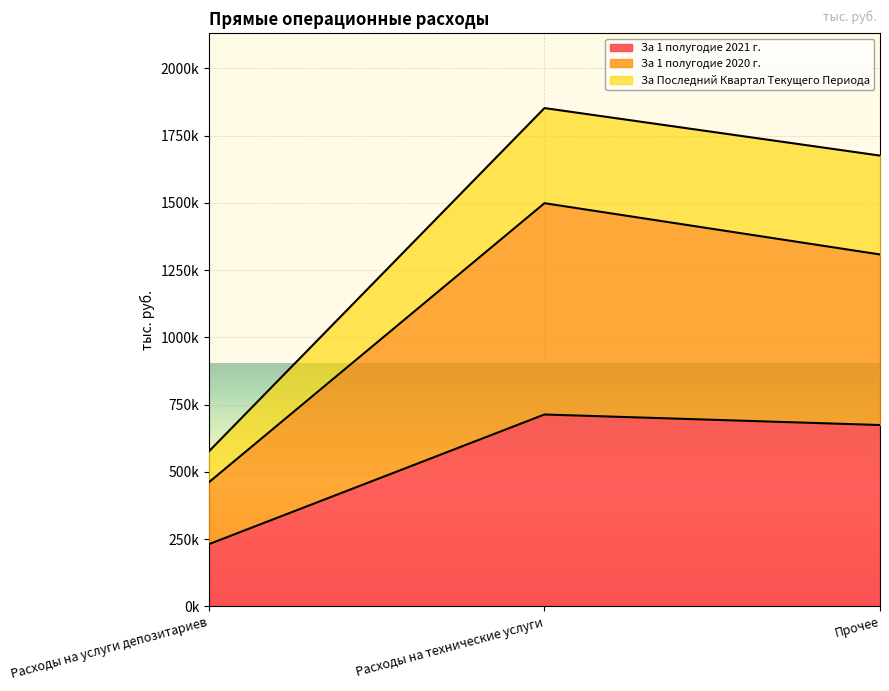

True or false: За 1 полугодие 2021 г. has a value of 713186.6 at Расходы на технические услуги.

True